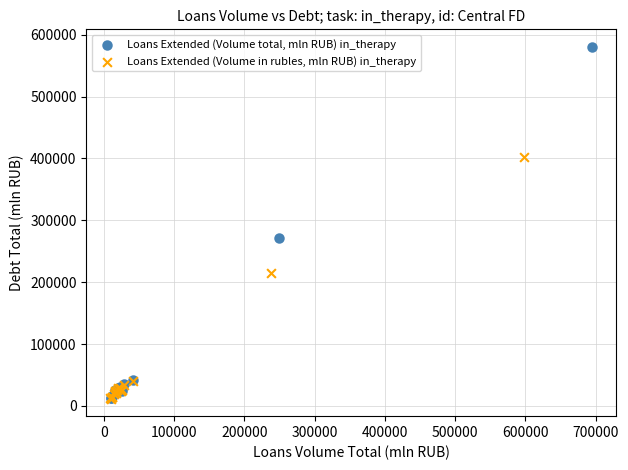

Which series contains the highest Y value?

Loans Extended (Volume total, mln RUB) in_therapy